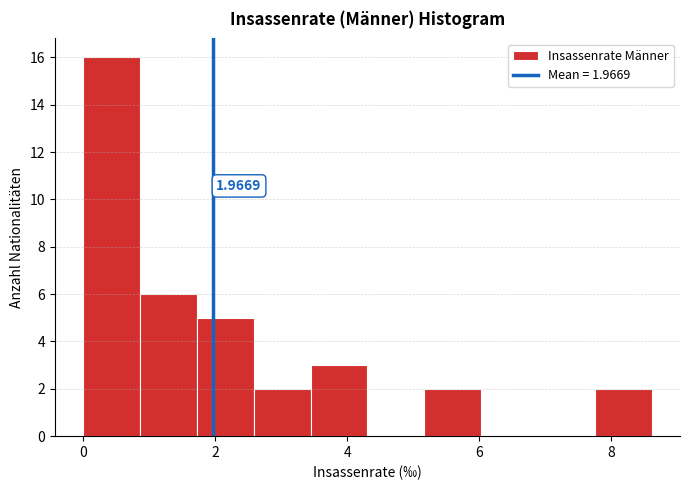

Which range on the x-axis has the tallest bar?

0.0 to 0.8